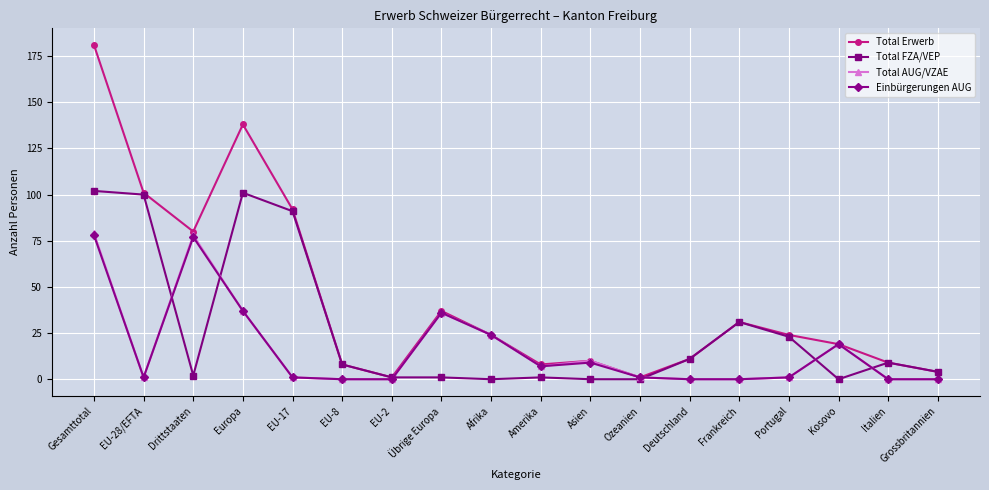

What is the maximum value for Total AUG/VZAE?

79